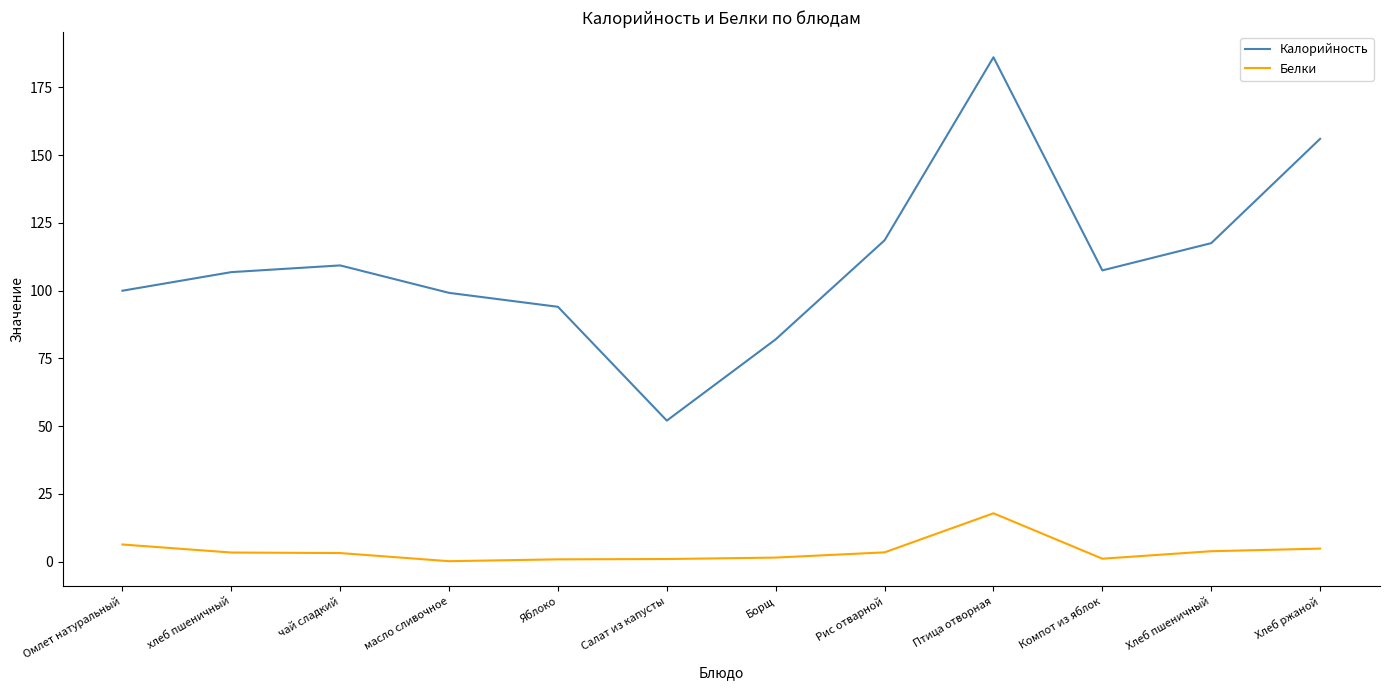

Is this an area chart (filled region under the line)?

No